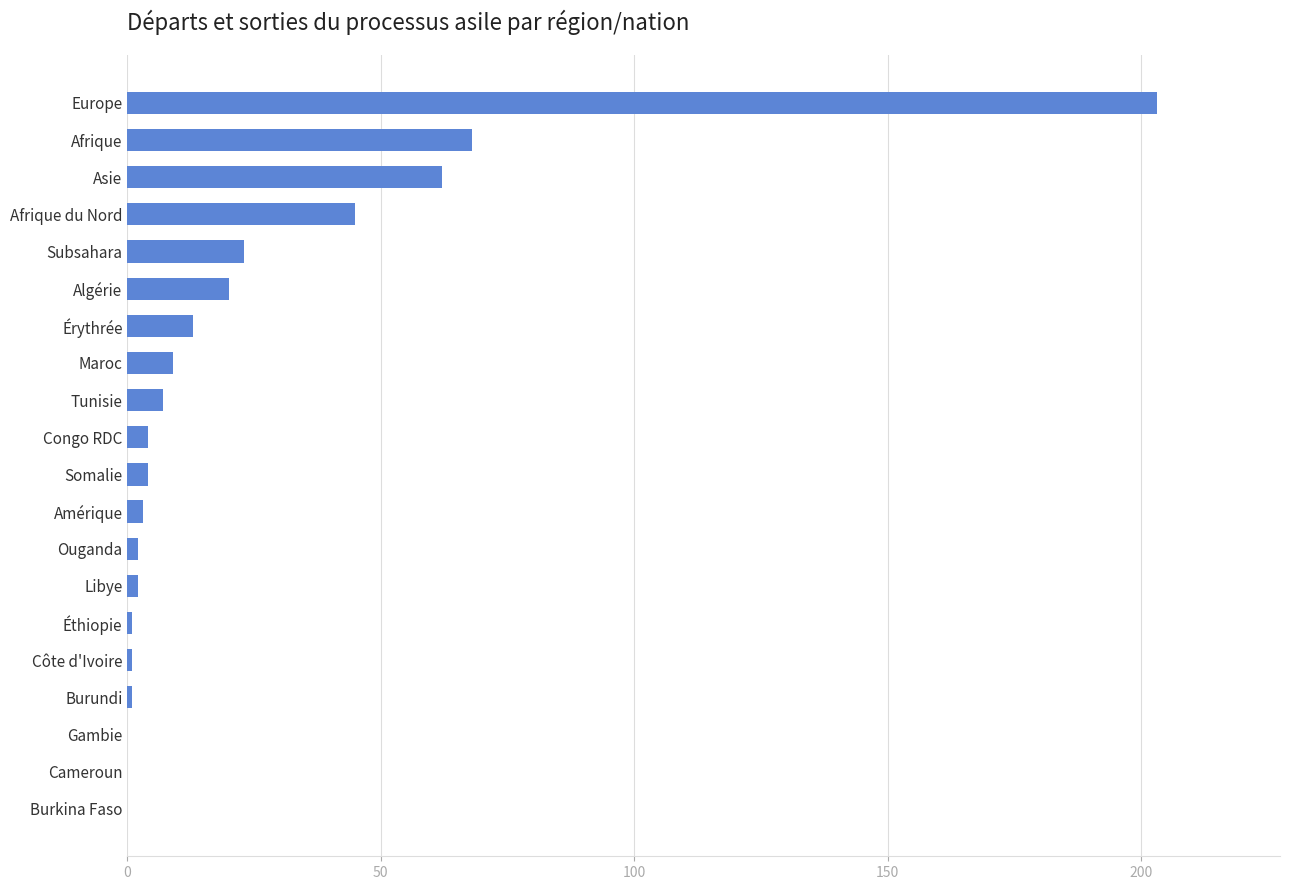

What is the change in value from Érythrée to Asie?

+49